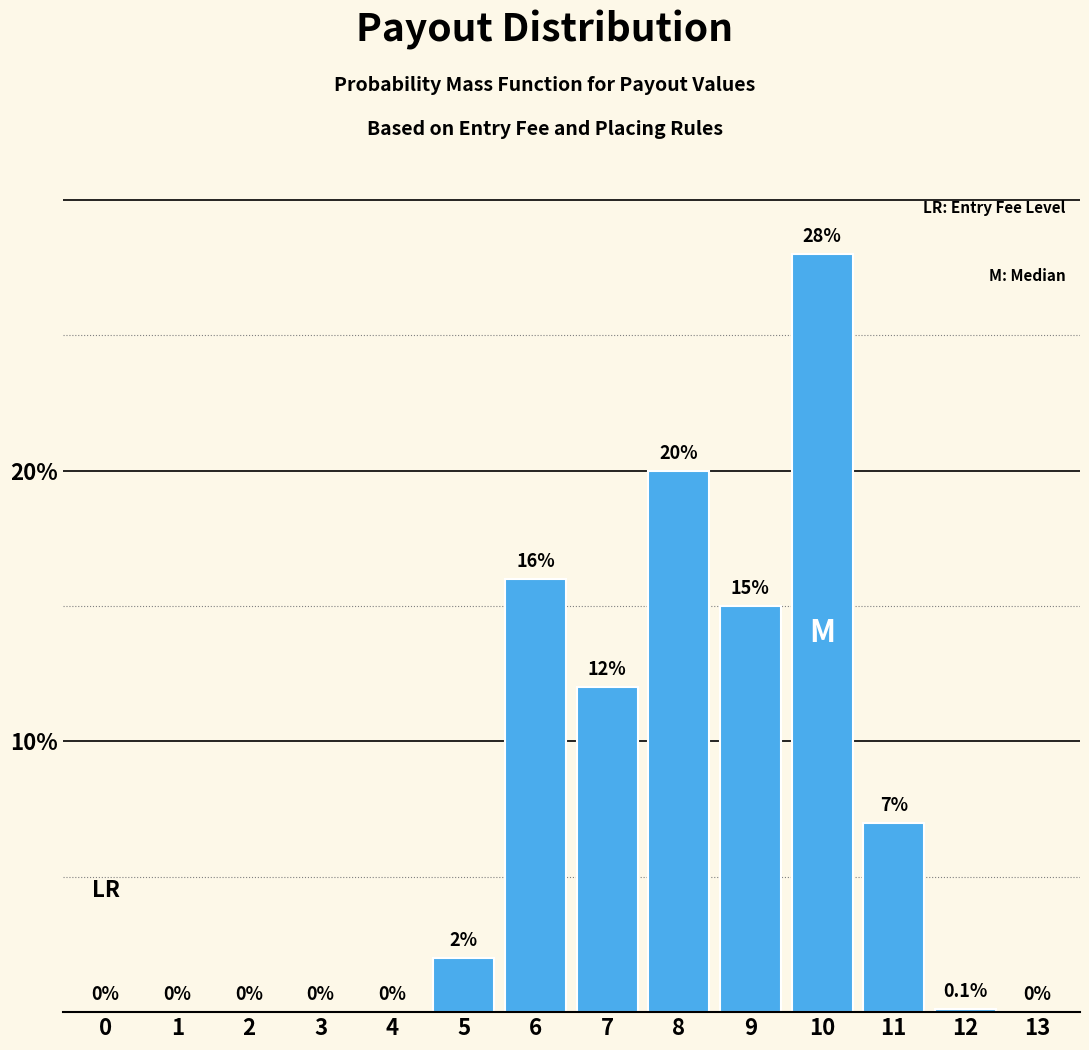

Reading right to left, list all the values displayed in this chart.

13=0.0	12=0.1	11=7.0	10=28.0	9=15.0	8=20.0	7=12.0	6=16.0	5=2.0	4=0.0	3=0.0	2=0.0	1=0.0	0=0.0